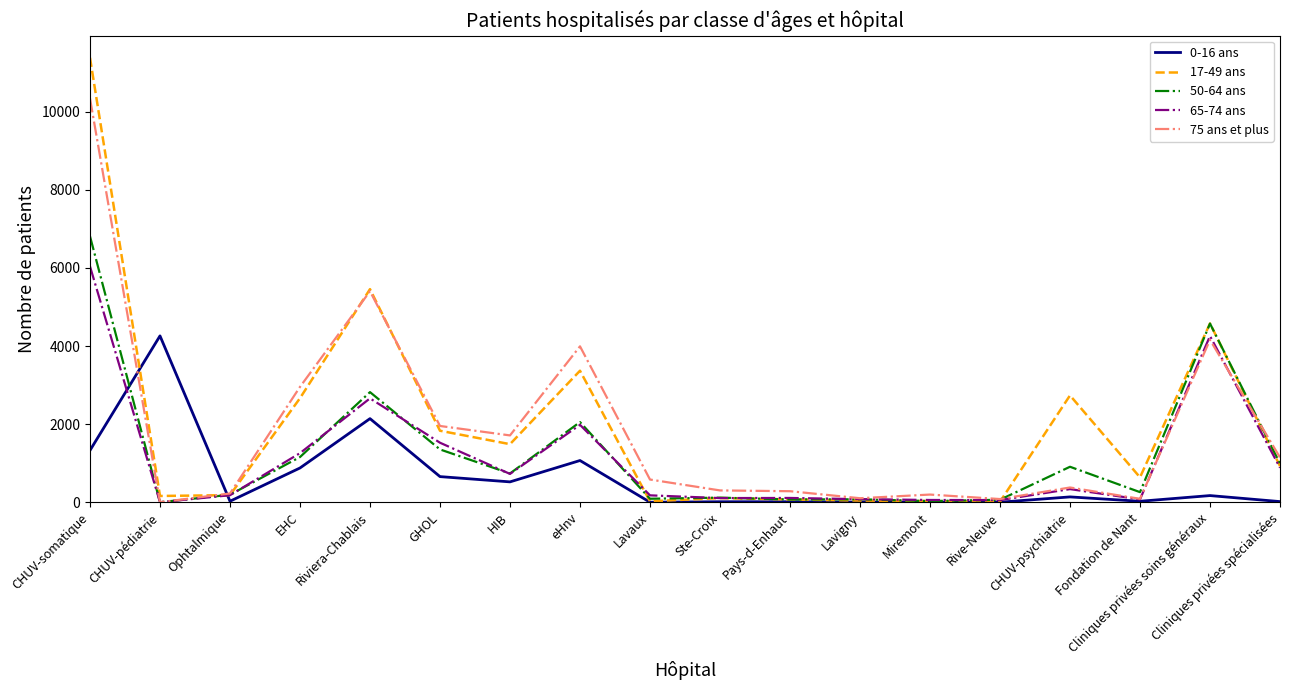

Rank the series by their maximum value, from lowest to highest.

0-16 ans, 65-74 ans, 50-64 ans, 75 ans et plus, 17-49 ans